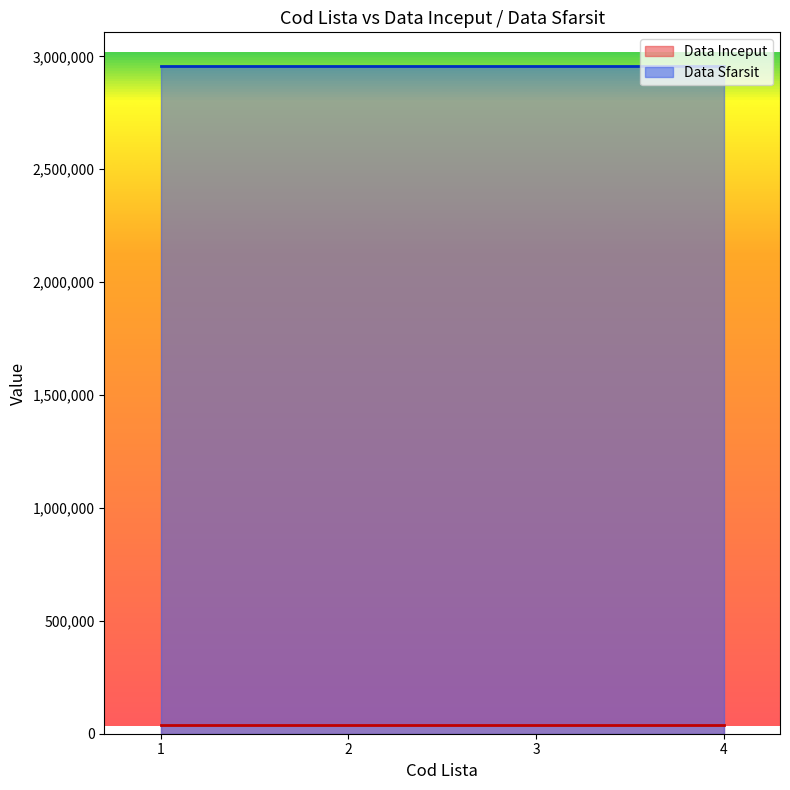

True or false: Data Inceput and Data Sfarsit intersect in this chart.

False